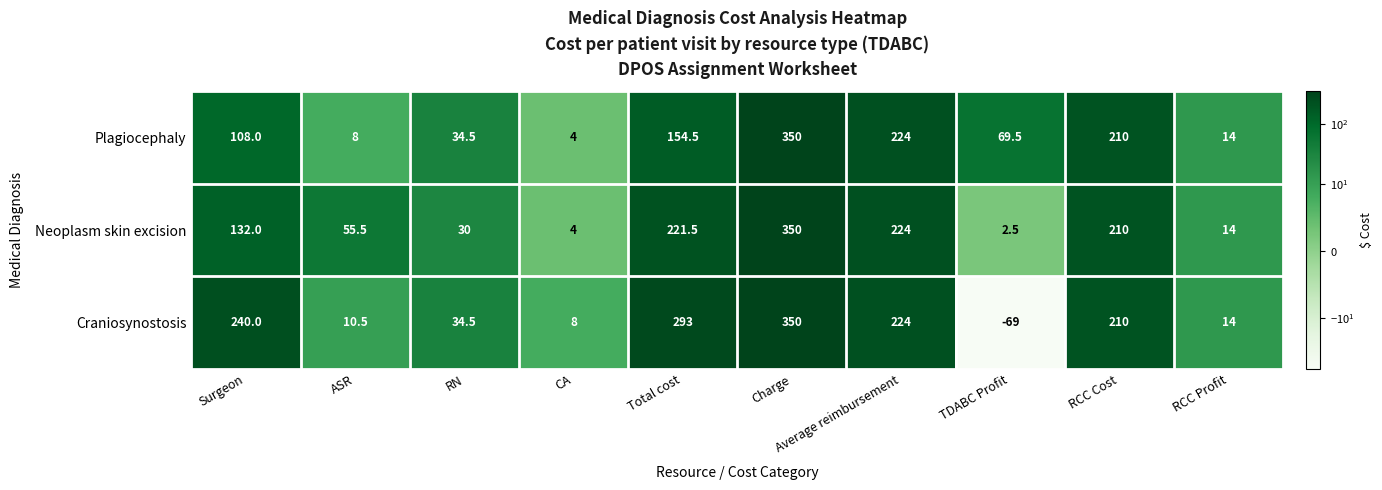

Which category has the lowest value across all series?

TDABC Profit